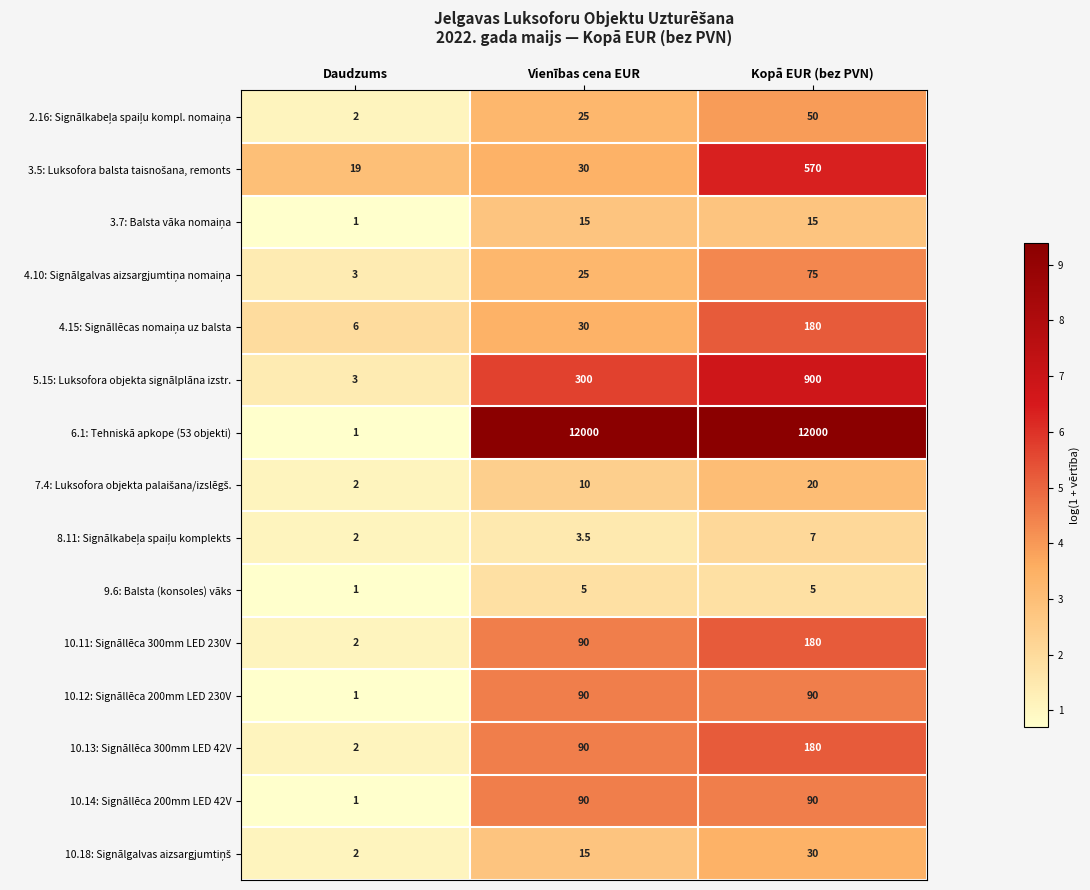

What is the lowest value of the 10.14: Signāllēca 200mm LED 42V series?

1.0